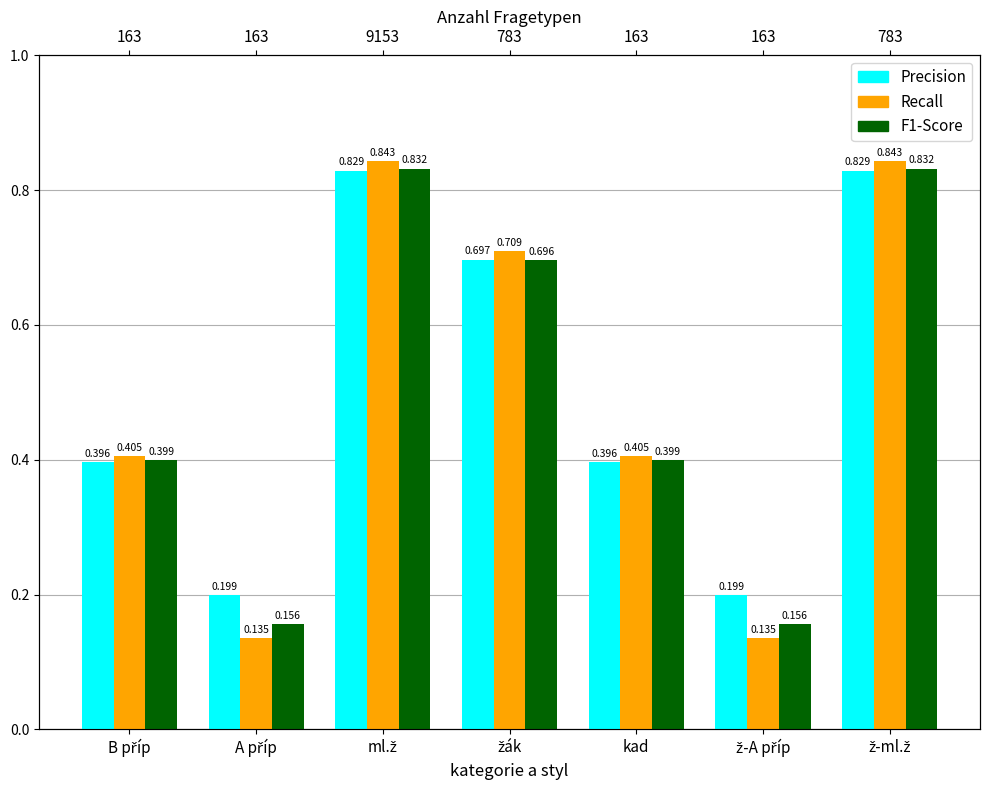

Reading left to right, what are all the values shown in this chart?

Precision: B příp=0.4	A příp=0.2	ml.ž=0.8	žák=0.7	kad=0.4	ž-A příp=0.2	ž-ml.ž=0.8
Recall: B příp=0.4	A příp=0.1	ml.ž=0.8	žák=0.7	kad=0.4	ž-A příp=0.1	ž-ml.ž=0.8
F1-Score: B příp=0.4	A příp=0.2	ml.ž=0.8	žák=0.7	kad=0.4	ž-A příp=0.2	ž-ml.ž=0.8